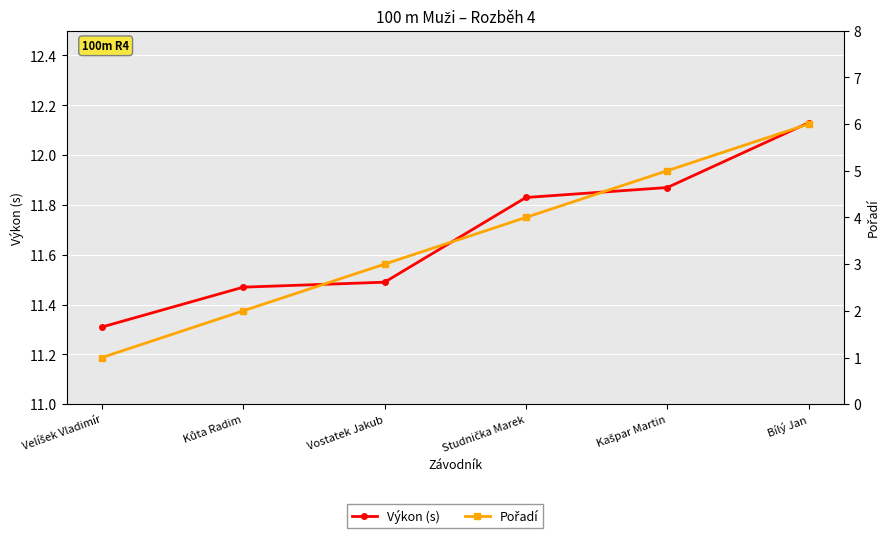

Between Velíšek Vladimír and Kůta Radim, which is larger?

Kůta Radim